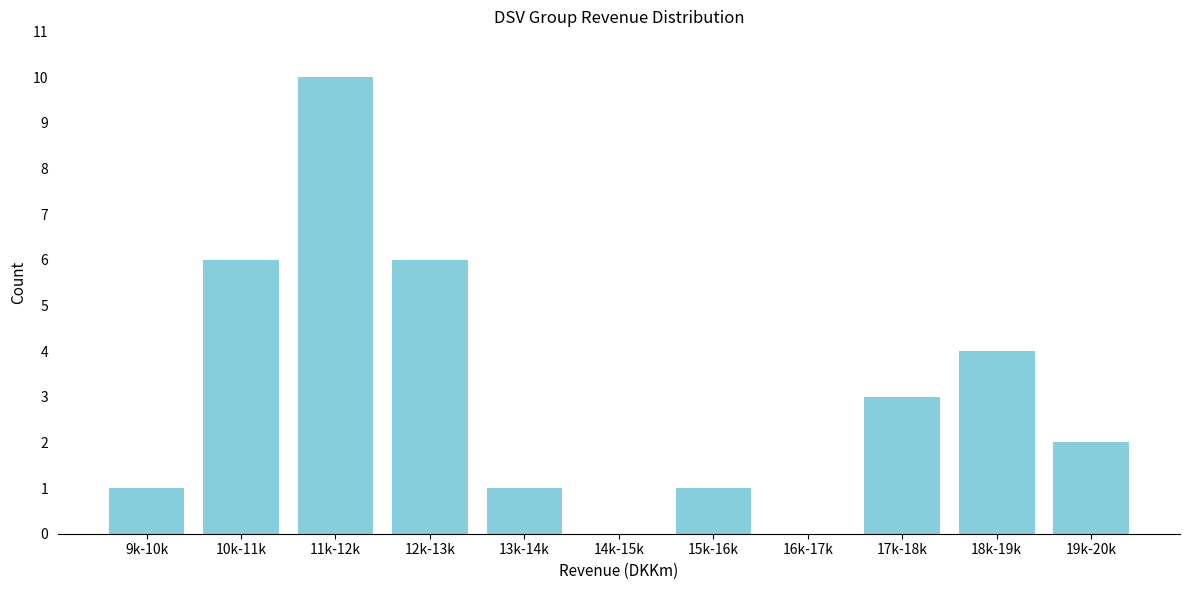

Reading right to left, what are all the values shown in this chart?

19k-20k=2	18k-19k=4	17k-18k=3	16k-17k=0	15k-16k=1	14k-15k=0	13k-14k=1	12k-13k=6	11k-12k=10	10k-11k=6	9k-10k=1